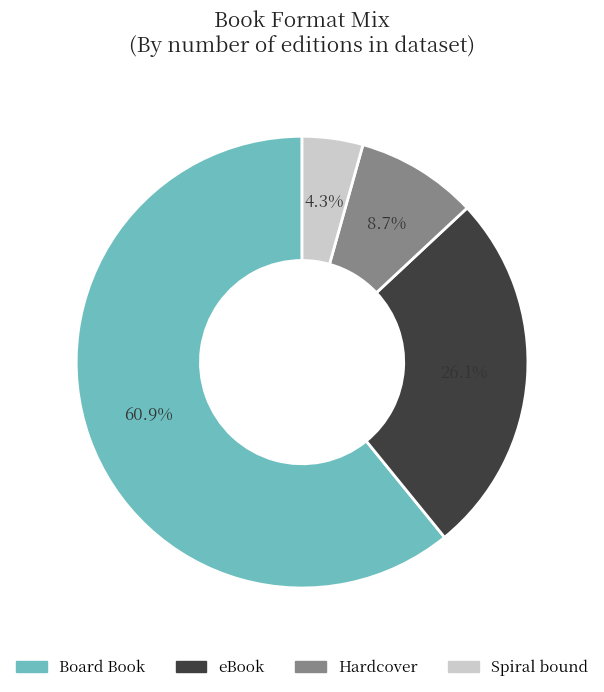

What is the smallest slice in the pie chart?

Spiral bound